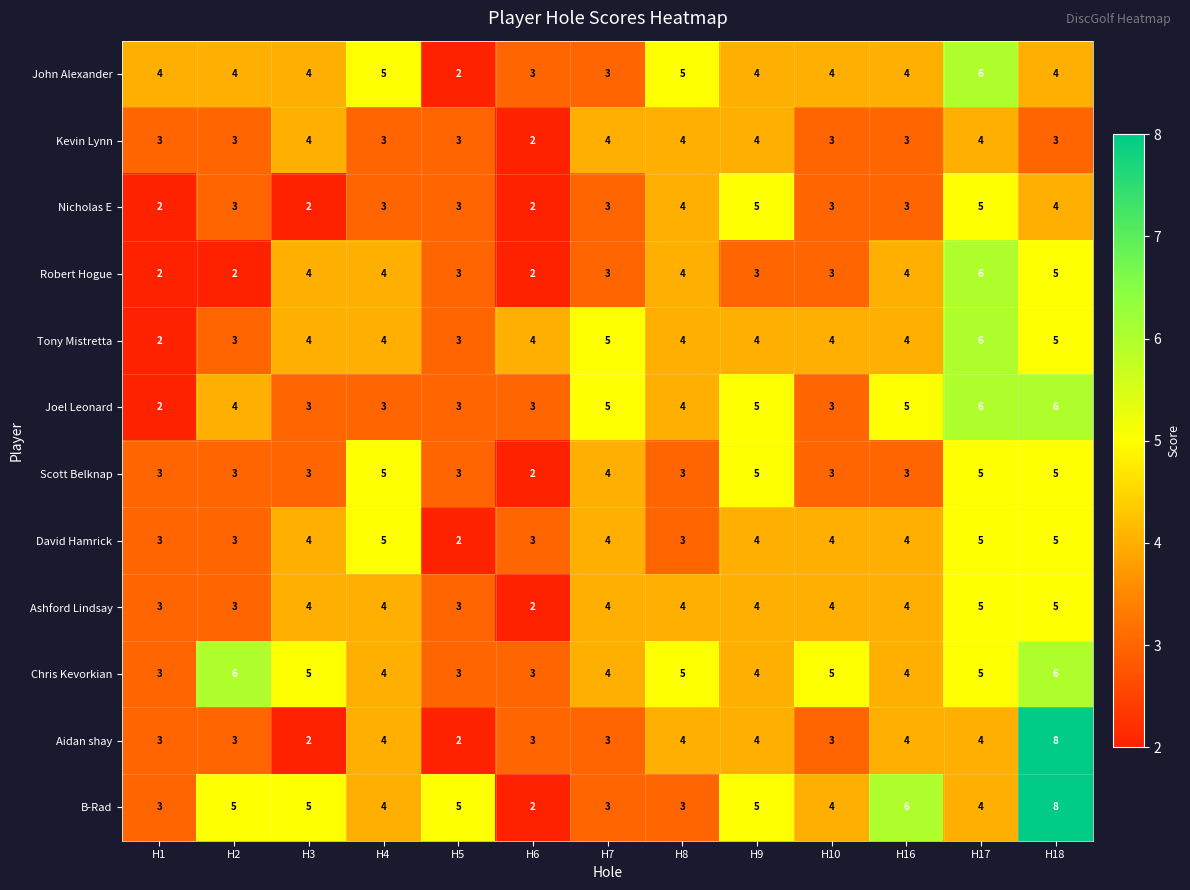

How many Robert Hogue values are between 3 and 4?

8